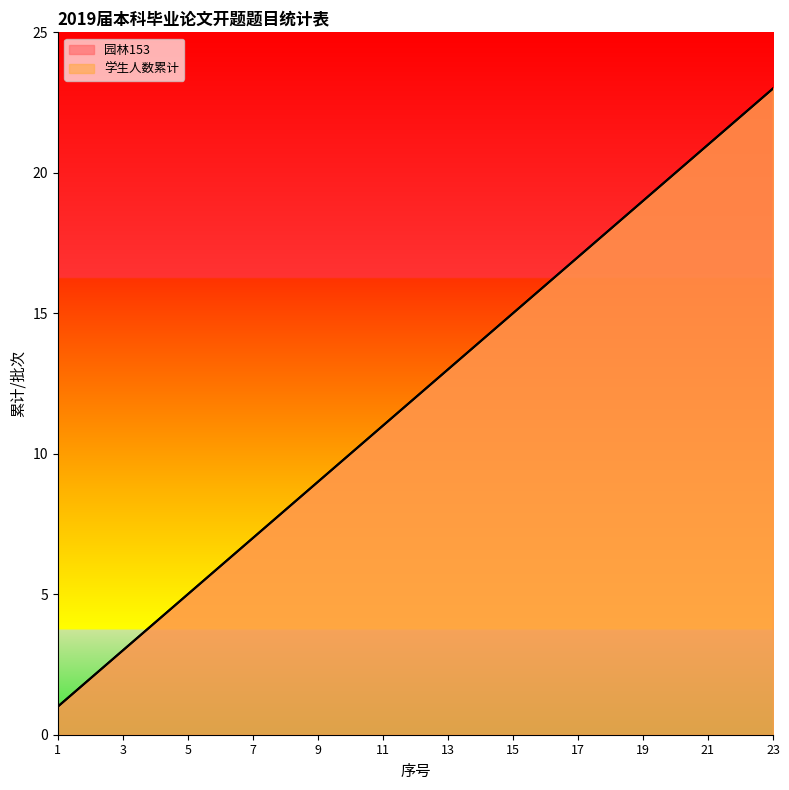

How many lines are shown in the chart?

2